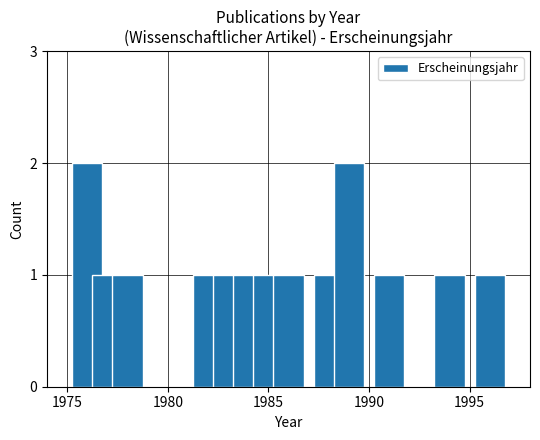

What is the value of the 8th bar from the left?

1